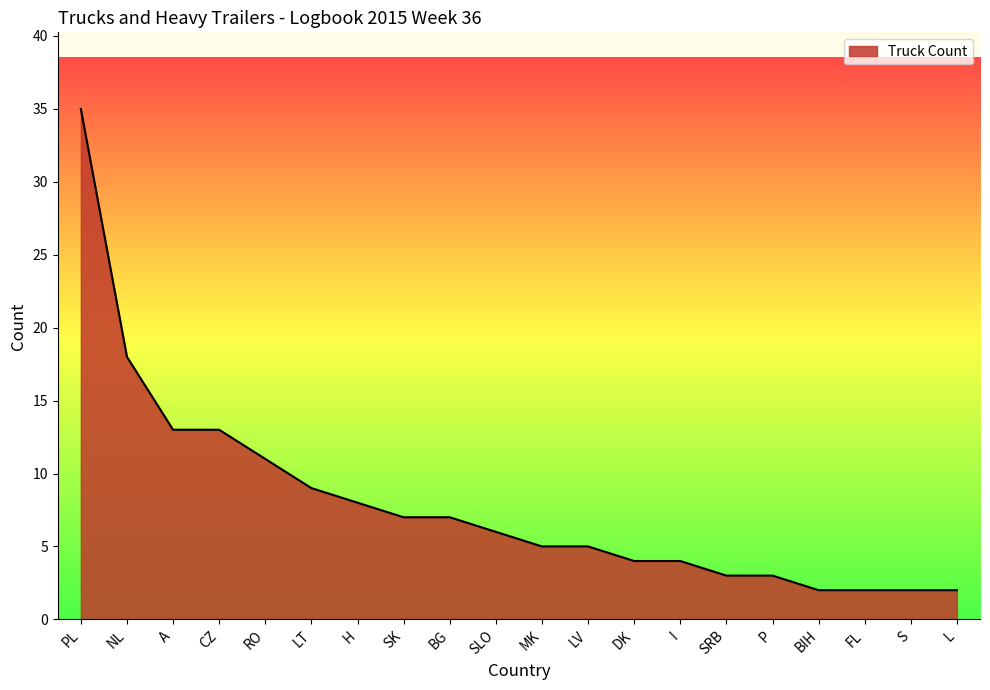

True or false: the data shows 2 at BIH.

True